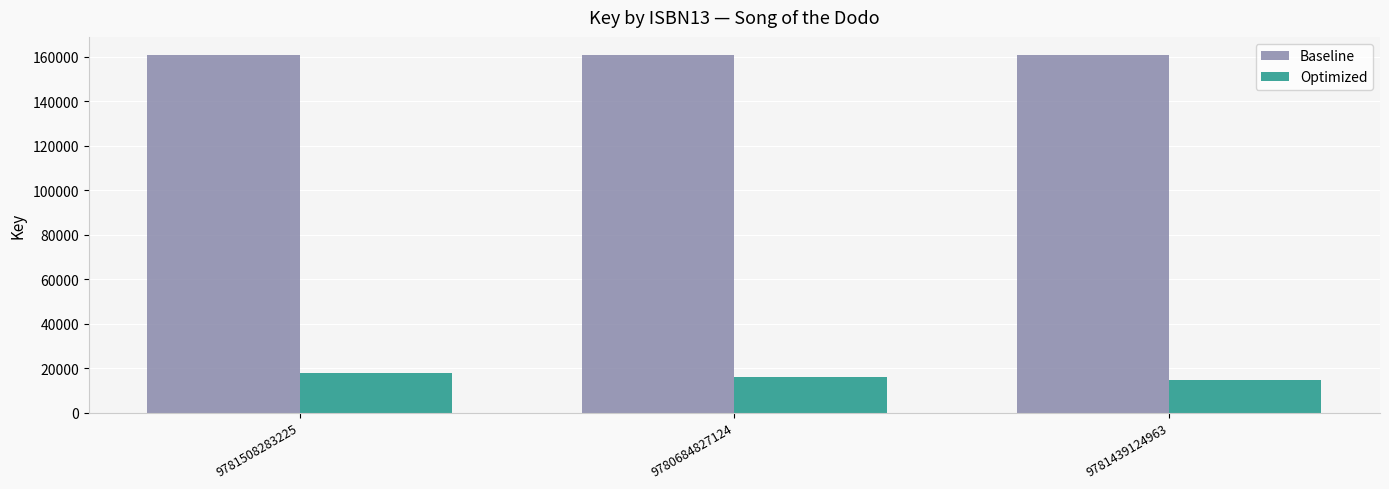

What is the minimum value for Optimized?

14619